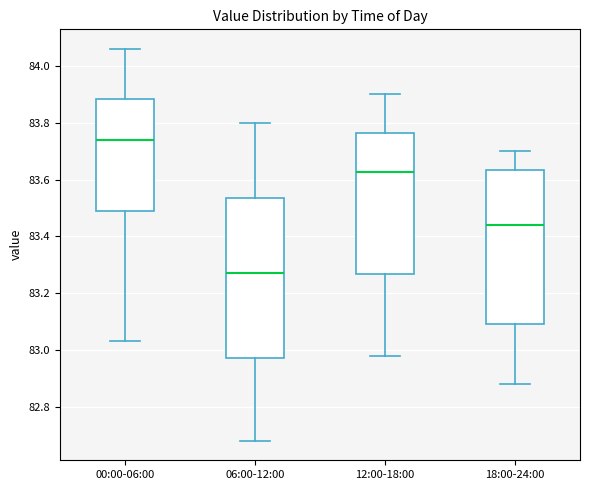

Where does the lower whisker of the box for 00:00-06:00 end on the y-axis? The values are not printed on the chart, so give them approximately, as read against the axis.

83.04